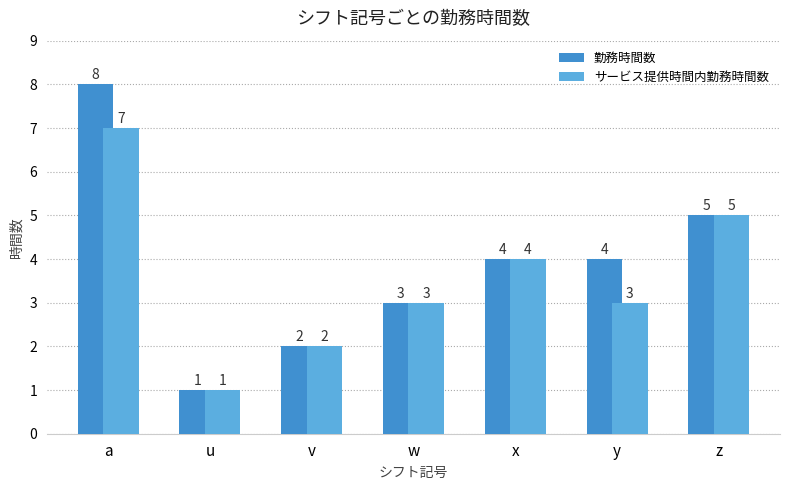

Rank the series by their maximum value, from lowest to highest.

サービス提供時間内勤務時間数, 勤務時間数